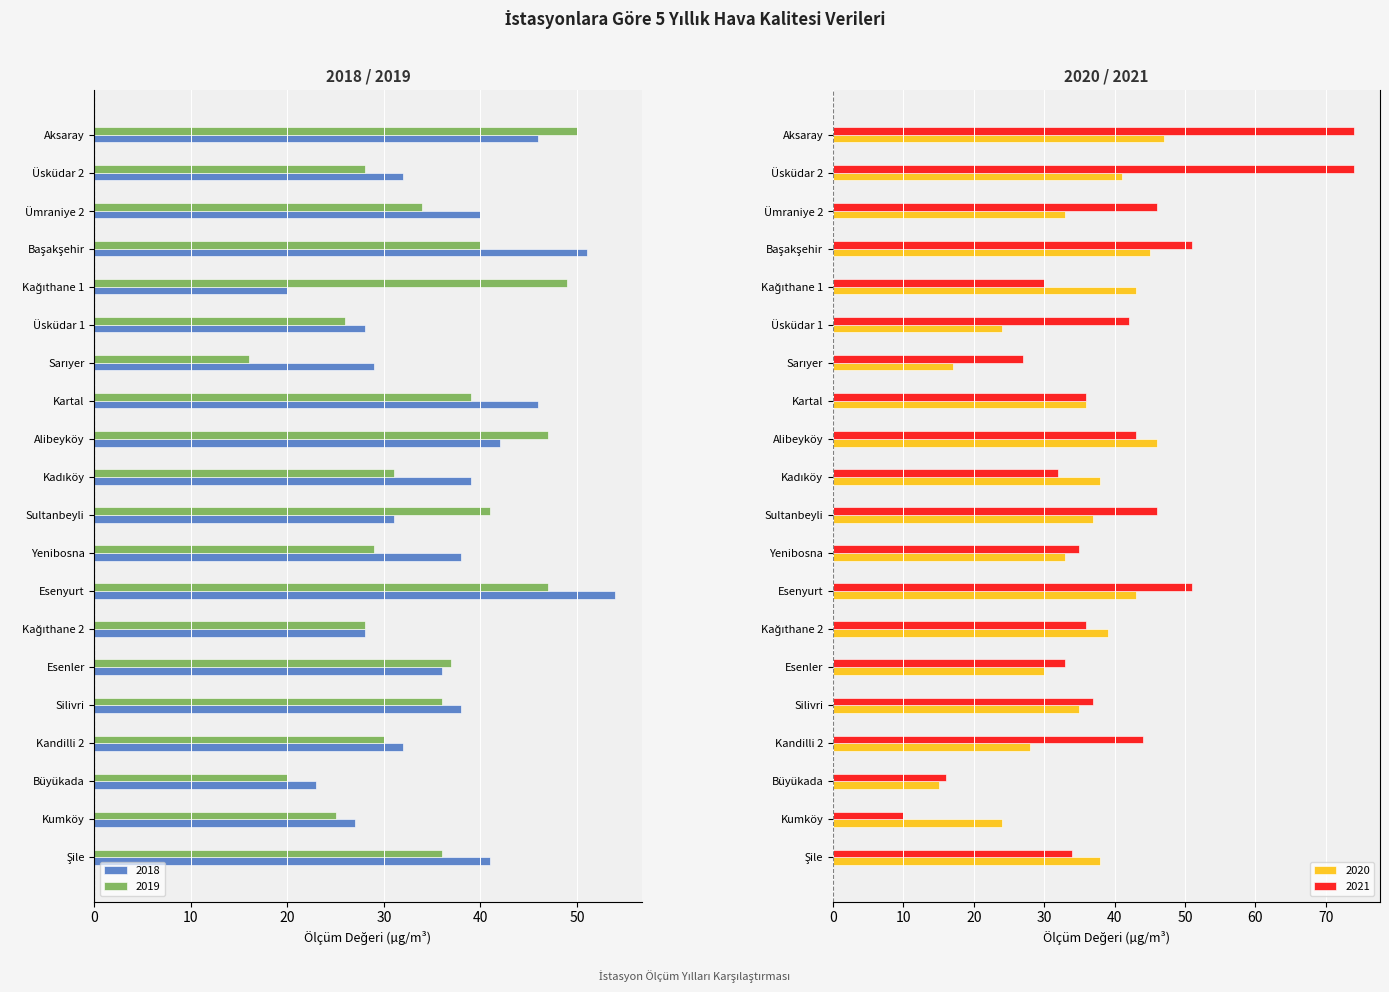

At Başakşehir, list the series in order from smallest to largest.

2018, 2019, 2020, 2021